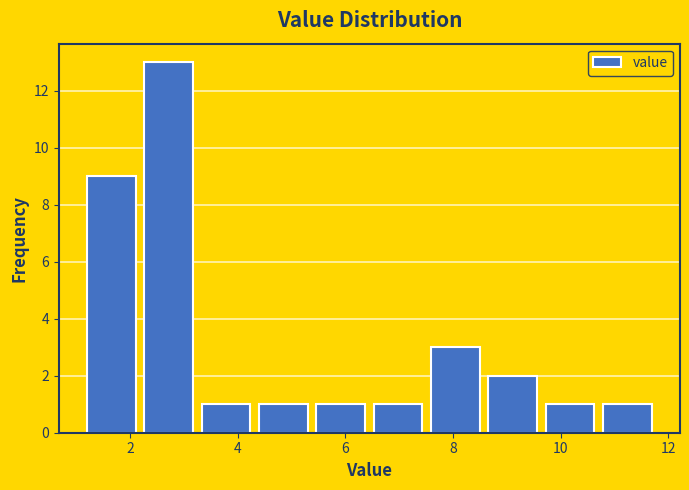

Over which range of the x-axis is the bar tallest?

2.2 to 3.2